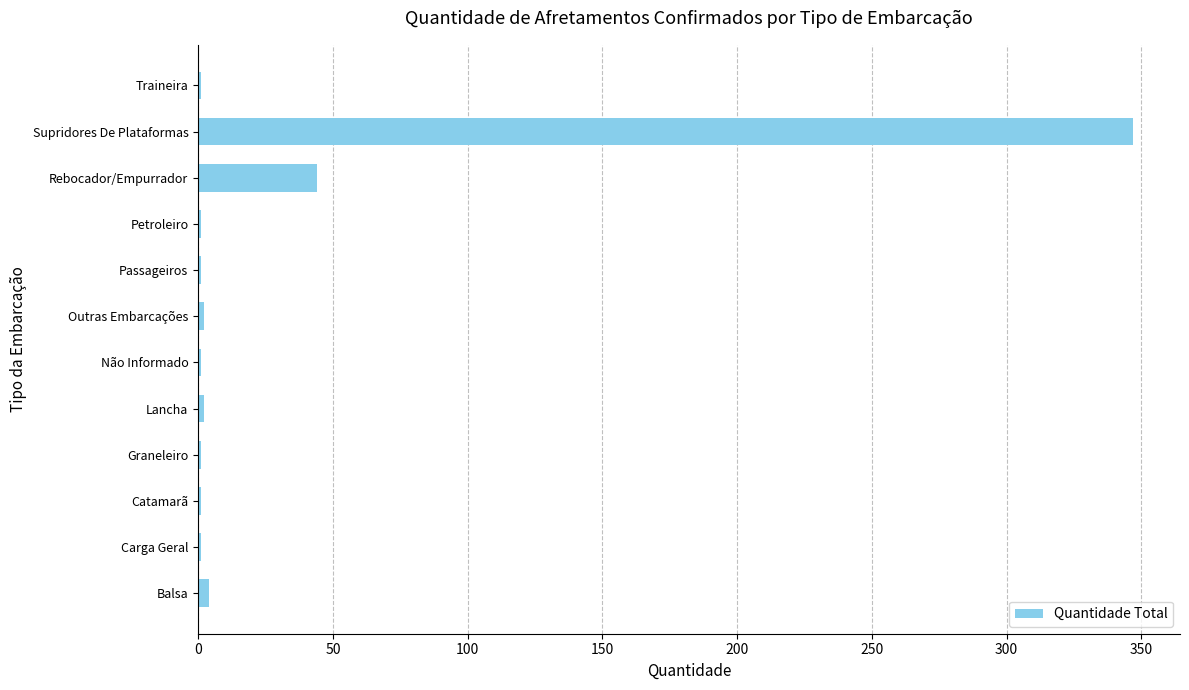

Between Traineira and Rebocador/Empurrador, which is larger?

Rebocador/Empurrador